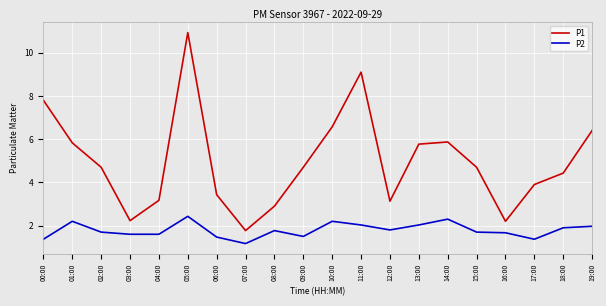

How many lines are shown in the chart?

2